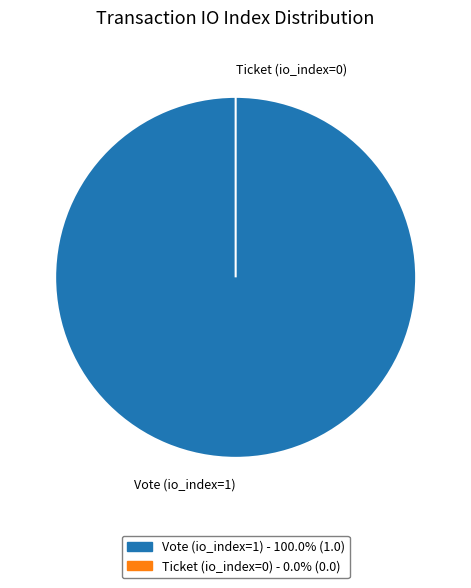

What is the change in value from Vote (io_index=1) to Ticket (io_index=0)?

-1